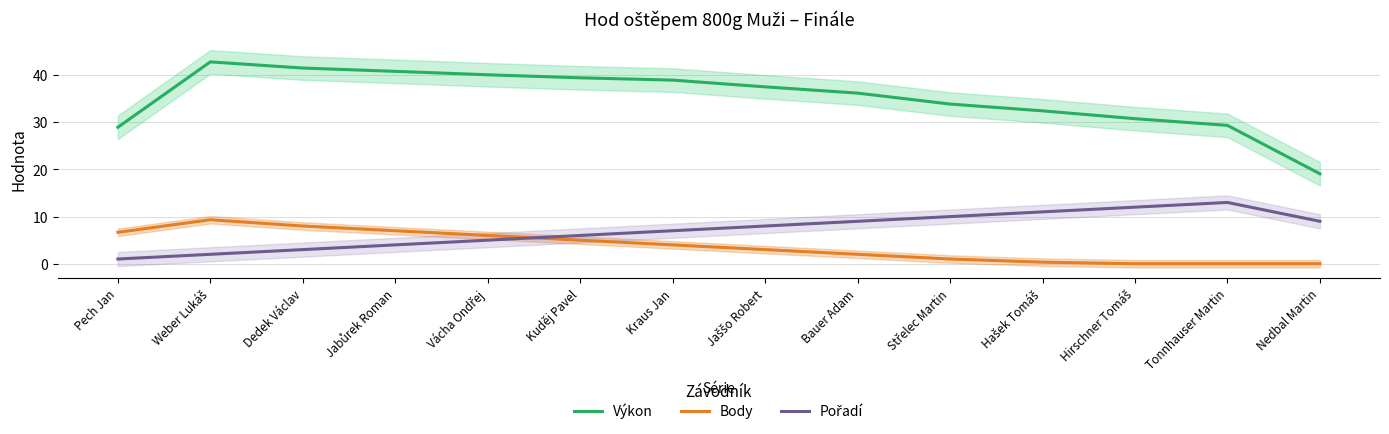

Reading left to right, list all the values displayed in this chart.

Výkon: 29.0	42.8	41.5	40.8	40.1	39.4	38.9	37.5	36.2	33.9	32.4	30.8	29.3	19.1
Body: 6.7	9.3	8.0	7.0	6.0	5.0	4.0	3.0	2.0	1.0	0.3	0.0	0.0	0.0
Pořadí: 1.0	2.0	3.0	4.0	5.0	6.0	7.0	8.0	9.0	10.0	11.0	12.0	13.0	9.0